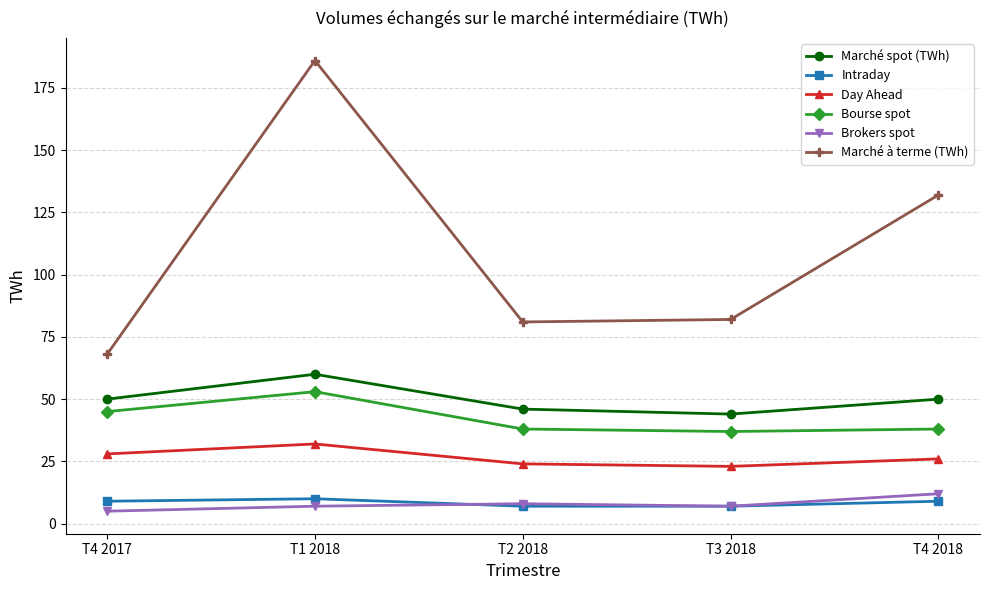

What is the lowest value of the Day Ahead series?

23